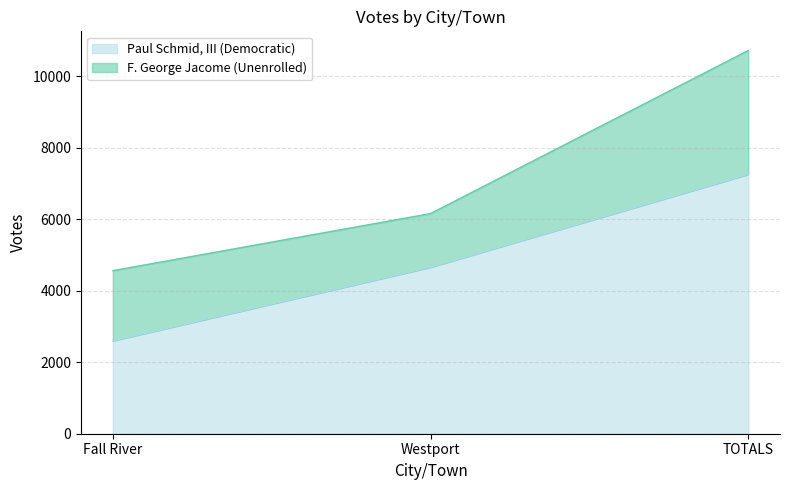

Is it true that the value at Westport is 4656?

True